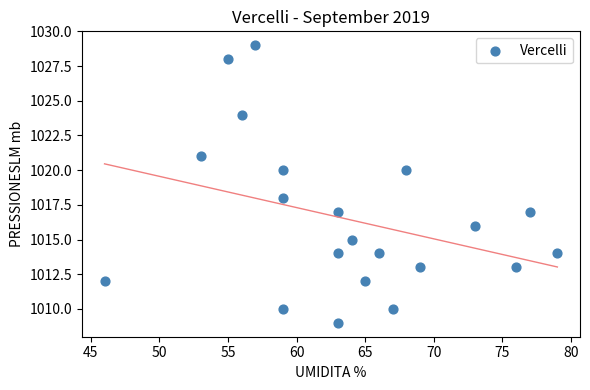

What is the range of X values (max minus min)?

33